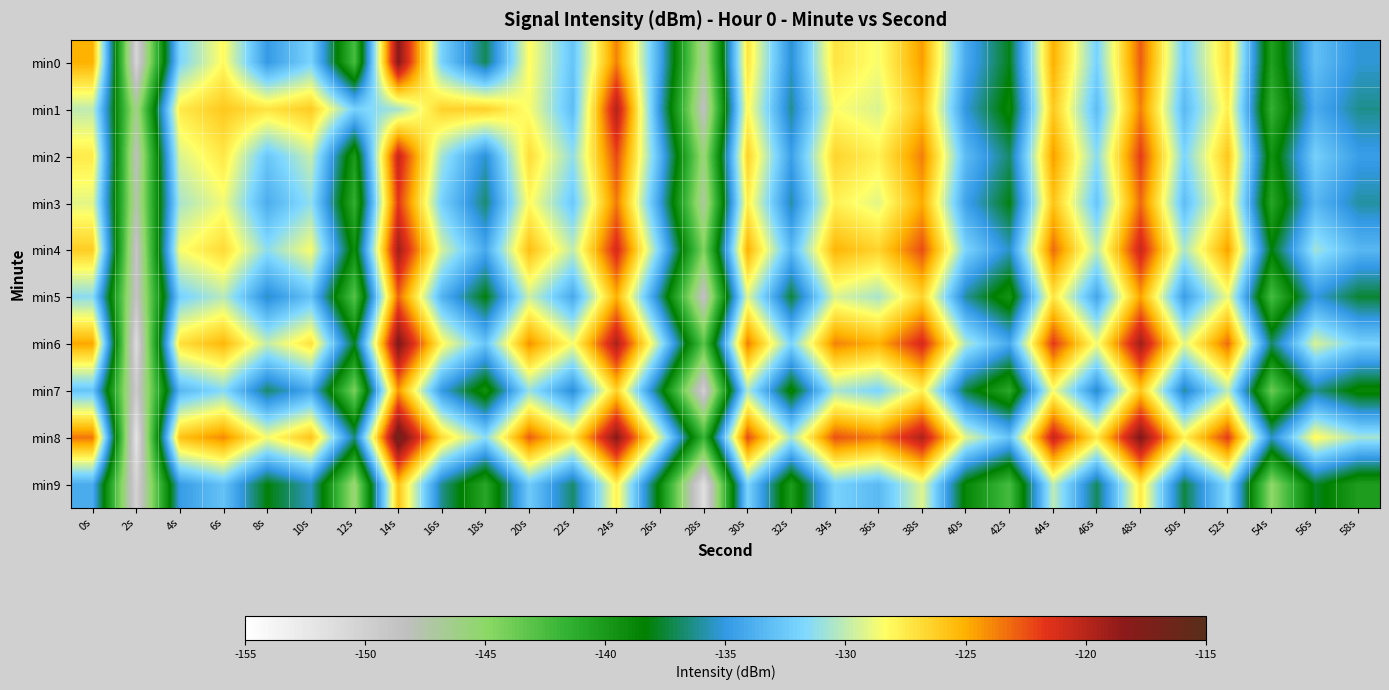

Reading left to right, what are all the values shown in this chart?

min0: 0s=-125.0	2s=-150.6	4s=-131.8	6s=-128.2	8s=-134.9	10s=-131.9	12s=-142.5	14s=-118.2	16s=-132.0	18s=-137.1	20s=-128.3	22s=-132.7	24s=-123.8	26s=-134.3	28s=-146.7	30s=-127.3	32s=-135.4	34s=-127.2	36s=-128.6	38s=-124.5	40s=-134.1	42s=-138.0	44s=-125.0	46s=-132.0	48s=-122.8	50s=-132.3	52s=-126.8	54s=-140.4	56s=-133.0	58s=-135.3
min1: 0s=-130.1	2s=-146.4	4s=-127.5	6s=-126.0	8s=-127.2	10s=-126.1	12s=-132.1	14s=-130.7	16s=-126.4	18s=-126.3	20s=-128.5	22s=-133.1	24s=-119.8	26s=-135.2	28s=-148.5	30s=-128.1	32s=-136.2	34s=-128.4	36s=-129.3	38s=-125.6	40s=-135.1	42s=-138.9	44s=-126.0	46s=-133.1	48s=-123.8	50s=-133.3	52s=-127.7	54s=-141.5	56s=-134.0	58s=-136.3
min2: 0s=-127.5	2s=-148.2	4s=-129.3	6s=-127.4	8s=-132.6	10s=-129.8	12s=-140.1	14s=-120.5	16s=-130.8	18s=-135.4	20s=-126.9	22s=-131.2	24s=-122.3	26s=-133.5	28s=-145.8	30s=-126.4	32s=-134.6	34s=-126.5	36s=-127.8	38s=-123.7	40s=-133.2	42s=-136.8	44s=-124.5	46s=-131.4	48s=-121.9	50s=-131.8	52s=-125.9	54s=-139.5	56s=-132.1	58s=-134.7
min3: 0s=-129.1	2s=-147.5	4s=-130.6	6s=-128.7	8s=-133.9	10s=-131.2	12s=-141.4	14s=-121.8	16s=-132.1	18s=-136.7	20s=-128.2	22s=-132.5	24s=-123.6	26s=-134.8	28s=-147.1	30s=-127.7	32s=-135.9	34s=-127.8	36s=-129.1	38s=-124.9	40s=-134.5	42s=-138.1	44s=-125.8	46s=-132.7	48s=-123.2	50s=-133.1	52s=-127.2	54s=-140.8	56s=-133.4	58s=-136.0
min4: 0s=-126.2	2s=-149.1	4s=-128.5	6s=-126.8	8s=-131.3	10s=-128.5	12s=-139.2	14s=-119.2	16s=-129.5	18s=-134.1	20s=-125.6	22s=-130.0	24s=-121.0	26s=-132.2	28s=-144.5	30s=-125.1	32s=-133.3	34s=-125.2	36s=-126.5	38s=-122.4	40s=-131.9	42s=-135.5	44s=-123.2	46s=-130.1	48s=-120.6	50s=-130.5	52s=-124.6	54s=-138.2	56s=-130.8	58s=-133.4
min5: 0s=-131.4	2s=-148.8	4s=-132.1	6s=-130.2	8s=-135.5	10s=-132.8	12s=-143.0	14s=-123.1	16s=-133.6	18s=-138.2	20s=-129.7	22s=-134.1	24s=-125.1	26s=-136.3	28s=-148.7	30s=-129.2	32s=-137.5	34s=-129.3	36s=-130.6	38s=-126.5	40s=-136.1	42s=-139.7	44s=-127.3	46s=-134.3	48s=-124.7	50s=-134.7	52s=-128.8	54s=-142.4	56s=-135.0	58s=-137.6
min6: 0s=-124.8	2s=-151.2	4s=-127.0	6s=-125.3	8s=-129.9	10s=-127.1	12s=-137.8	14s=-117.8	16s=-128.1	18s=-132.7	20s=-124.2	22s=-128.6	24s=-119.6	26s=-130.8	28s=-143.1	30s=-123.7	32s=-131.9	34s=-123.8	36s=-125.1	38s=-121.0	40s=-130.5	42s=-134.1	44s=-121.8	46s=-128.7	48s=-119.2	50s=-129.1	52s=-123.2	54s=-136.8	56s=-129.4	58s=-132.0
min7: 0s=-132.7	2s=-149.5	4s=-133.4	6s=-131.5	8s=-136.8	10s=-134.1	12s=-144.3	14s=-124.4	16s=-134.9	18s=-139.5	20s=-131.0	22s=-135.4	24s=-126.4	26s=-137.6	28s=-150.0	30s=-130.5	32s=-138.8	34s=-130.6	36s=-131.9	38s=-127.8	40s=-137.4	42s=-141.0	44s=-128.6	46s=-135.6	48s=-126.0	50s=-136.0	52s=-130.1	54s=-143.7	56s=-136.3	58s=-138.9
min8: 0s=-123.5	2s=-152.0	4s=-125.7	6s=-124.0	8s=-128.6	10s=-125.8	12s=-136.5	14s=-116.5	16s=-126.8	18s=-131.4	20s=-122.9	22s=-127.3	24s=-118.3	26s=-129.5	28s=-141.8	30s=-122.4	32s=-130.6	34s=-122.5	36s=-123.8	38s=-119.7	40s=-129.2	42s=-132.8	44s=-120.5	46s=-127.4	48s=-117.9	50s=-127.8	52s=-121.9	54s=-135.5	56s=-128.1	58s=-130.7
min9: 0s=-134.0	2s=-150.3	4s=-134.8	6s=-132.8	8s=-138.2	10s=-135.5	12s=-145.7	14s=-125.8	16s=-136.3	18s=-140.9	20s=-132.4	22s=-136.8	24s=-127.8	26s=-139.0	28s=-151.5	30s=-131.9	32s=-140.2	34s=-132.0	36s=-133.3	38s=-129.2	40s=-138.8	42s=-142.4	44s=-130.0	46s=-137.0	48s=-127.4	50s=-137.4	52s=-131.5	54s=-145.1	56s=-137.7	58s=-140.3